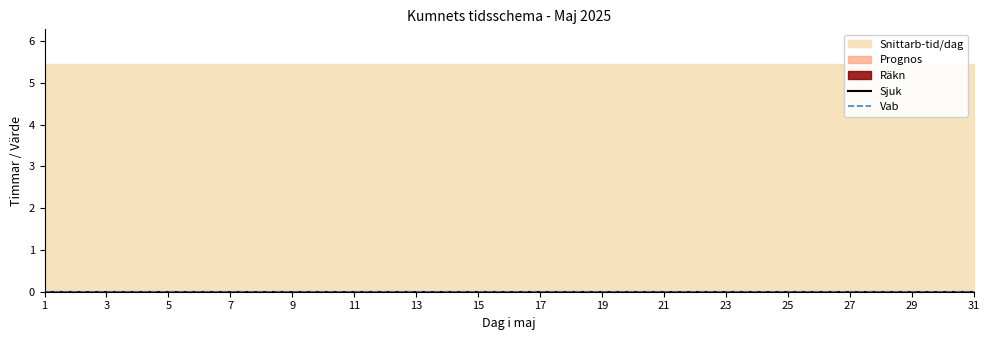

At which category is the sum across all series the highest?

1